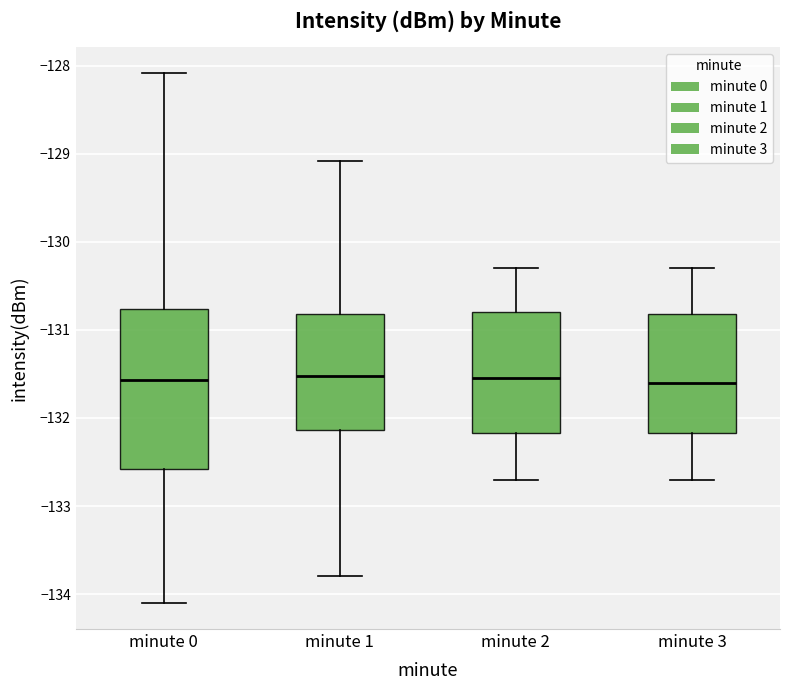

Comparing the boxes themselves (not the whiskers), which one is the tallest?

minute 0